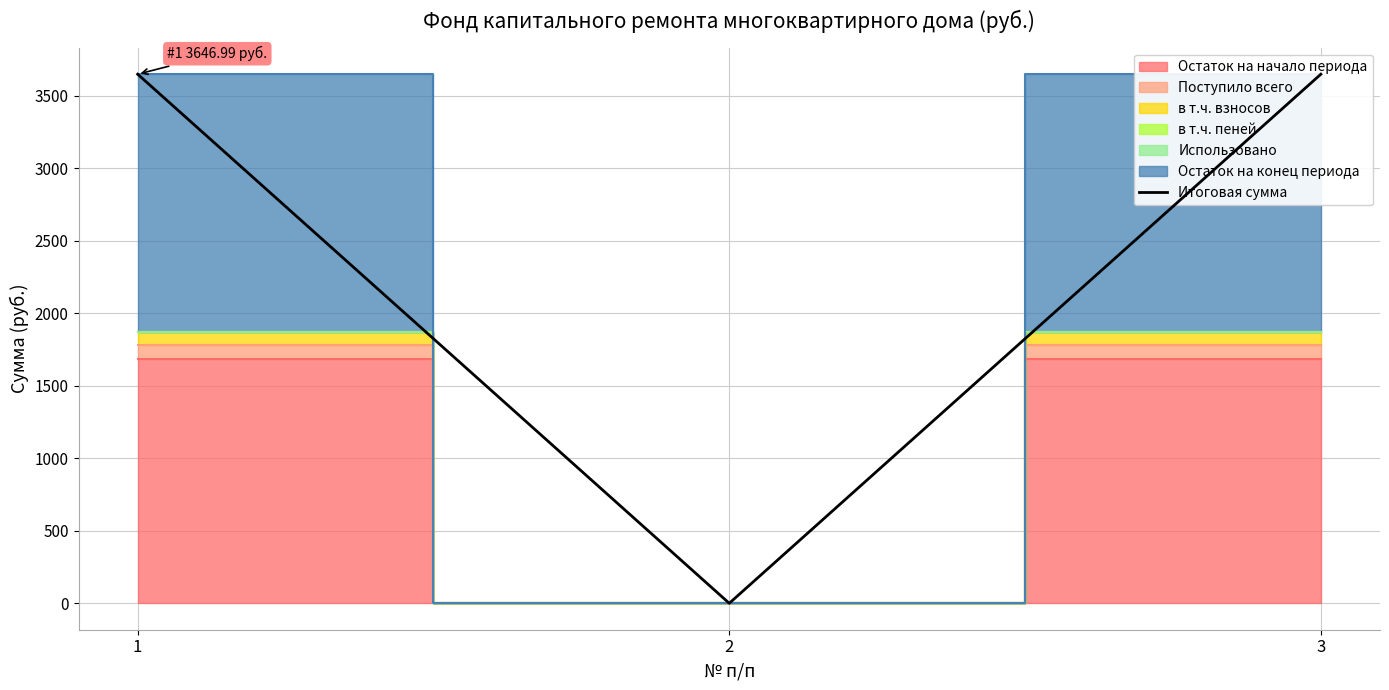

How many lines are shown in the chart?

1